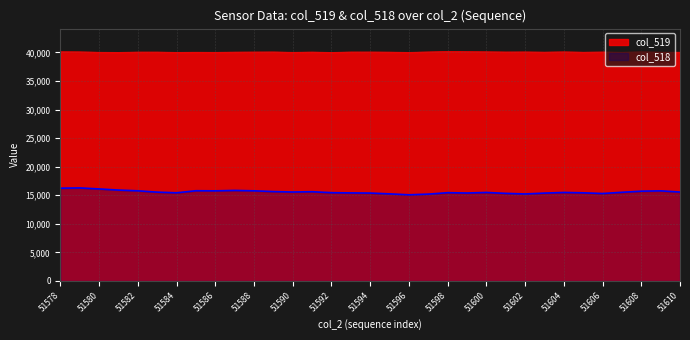

The value of col_518 at 51586 is 15773. True or false?

True